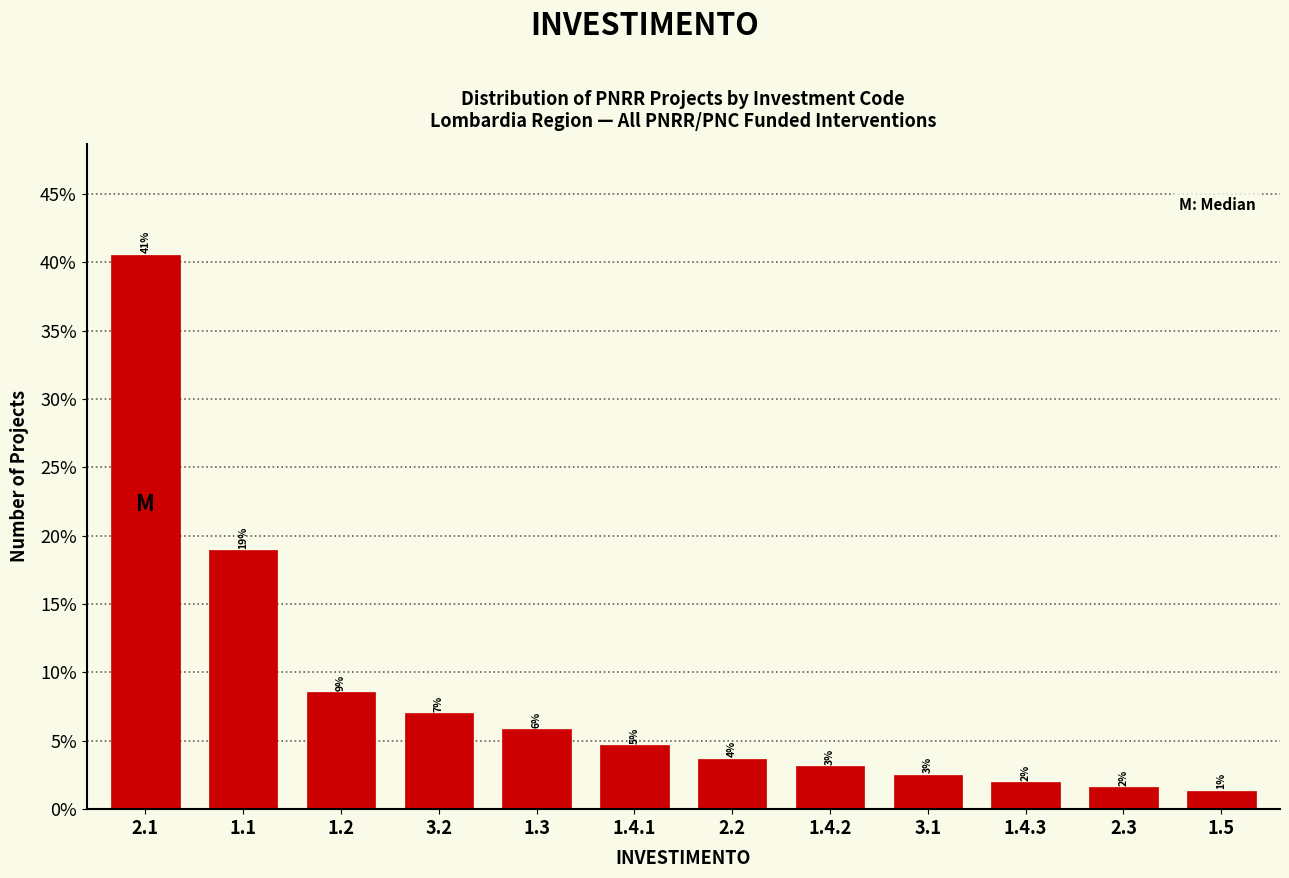

Are the bars horizontal?

No